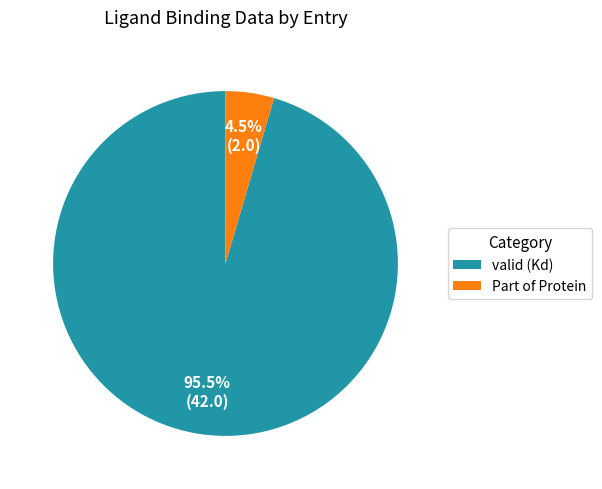

Is there any slice that represents more than half of the pie?

Yes